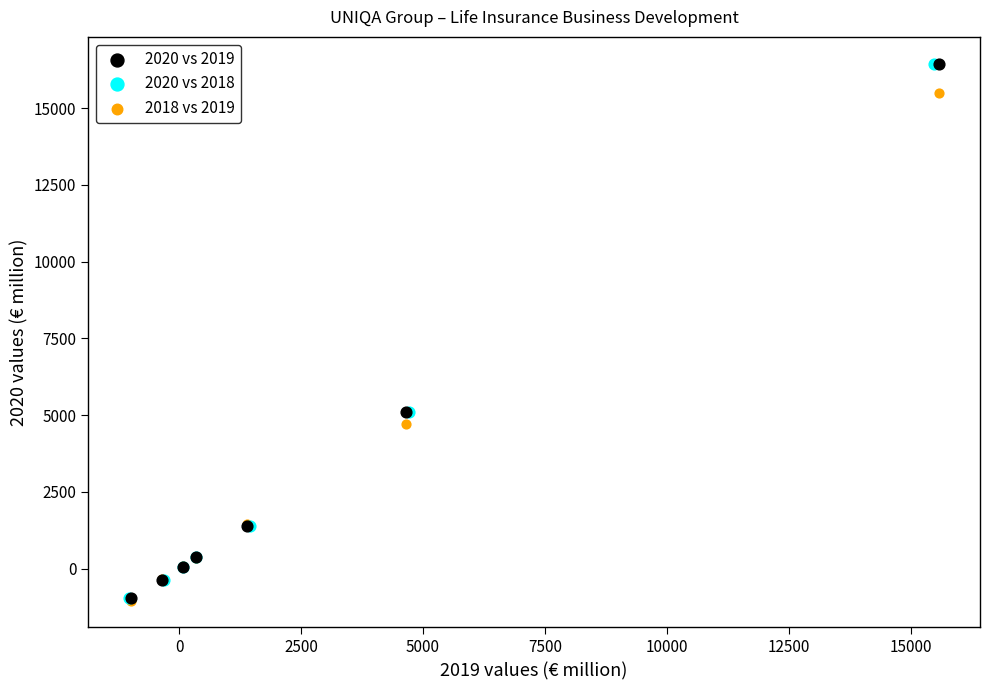

What are all the series names shown in the legend?

2020 vs 2019, 2020 vs 2018, 2018 vs 2019